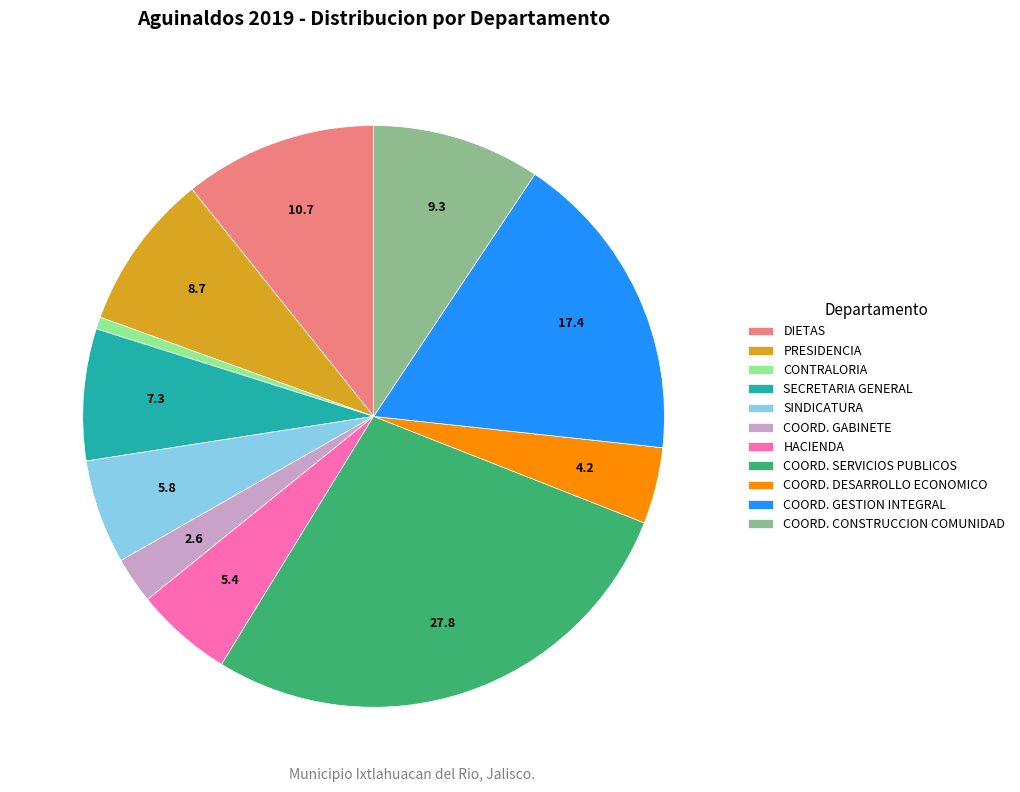

Is COORD. GABINETE the majority of the pie?

No